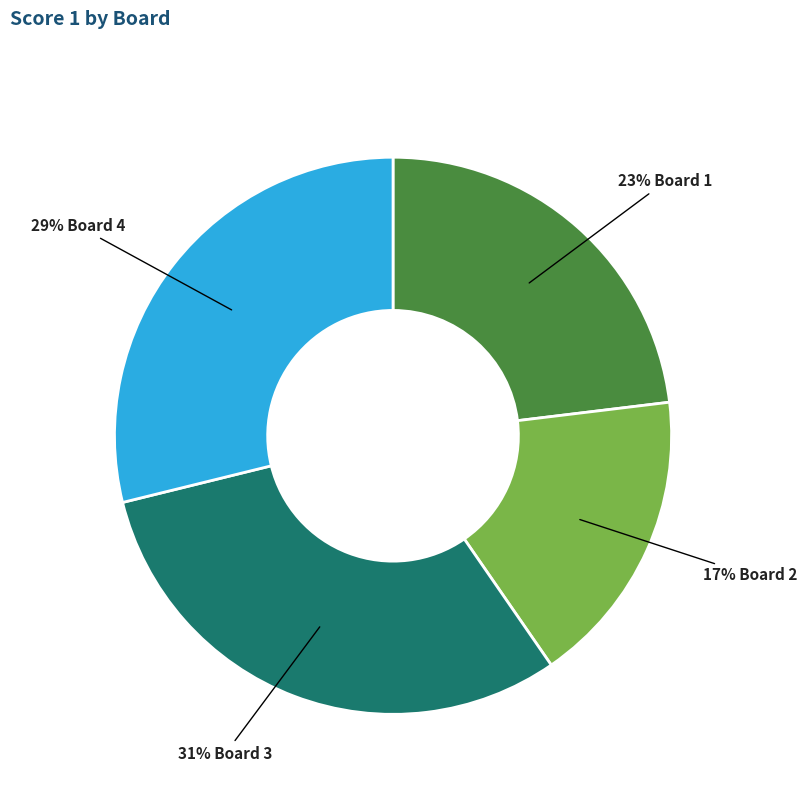

Is there a majority slice in this chart?

No